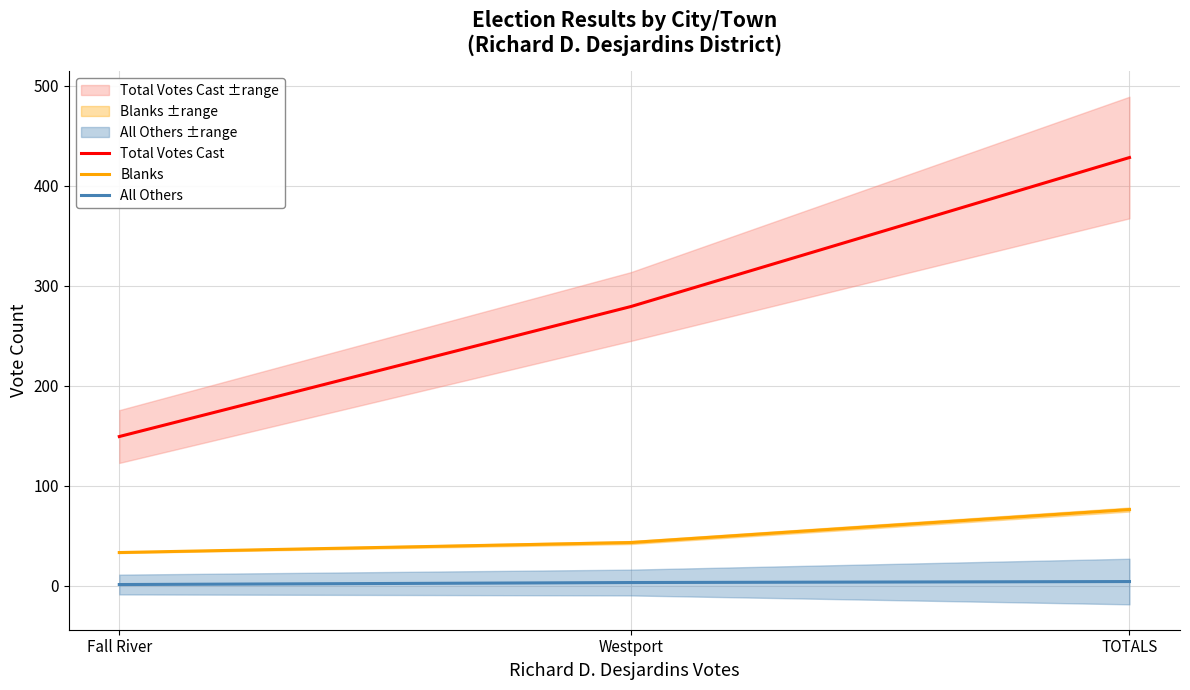

At how many categories does at least one series exceed 223?

2